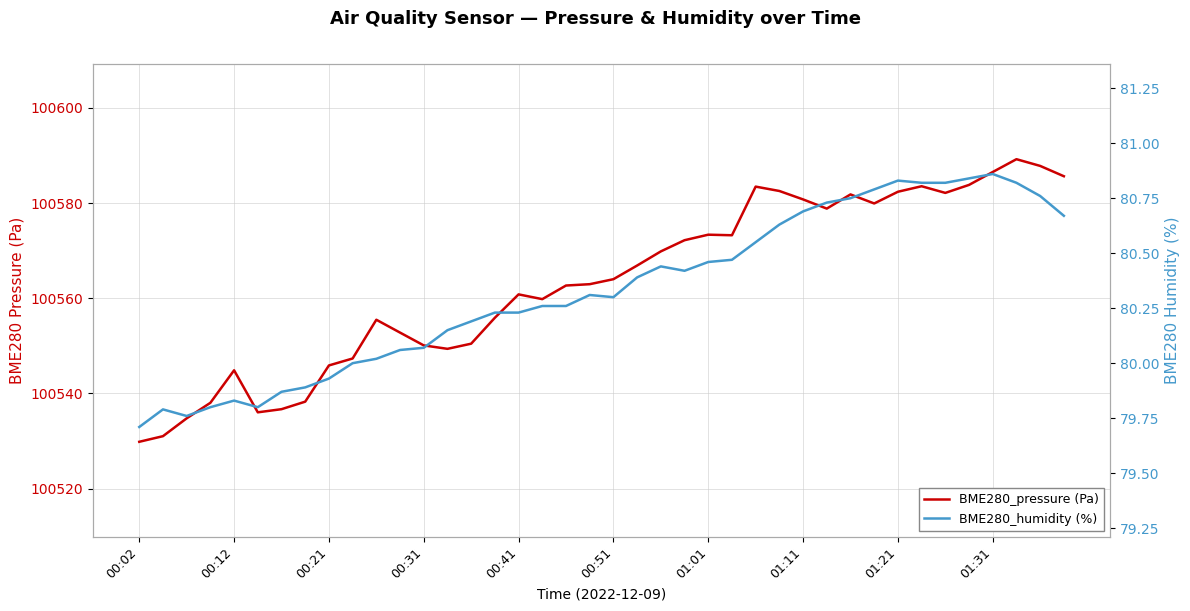

What are all the series names shown in the legend?

BME280_pressure (Pa), BME280_humidity (%)